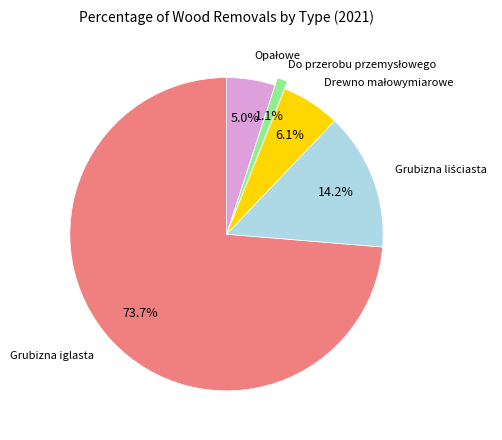

How many segments does this pie chart have?

5